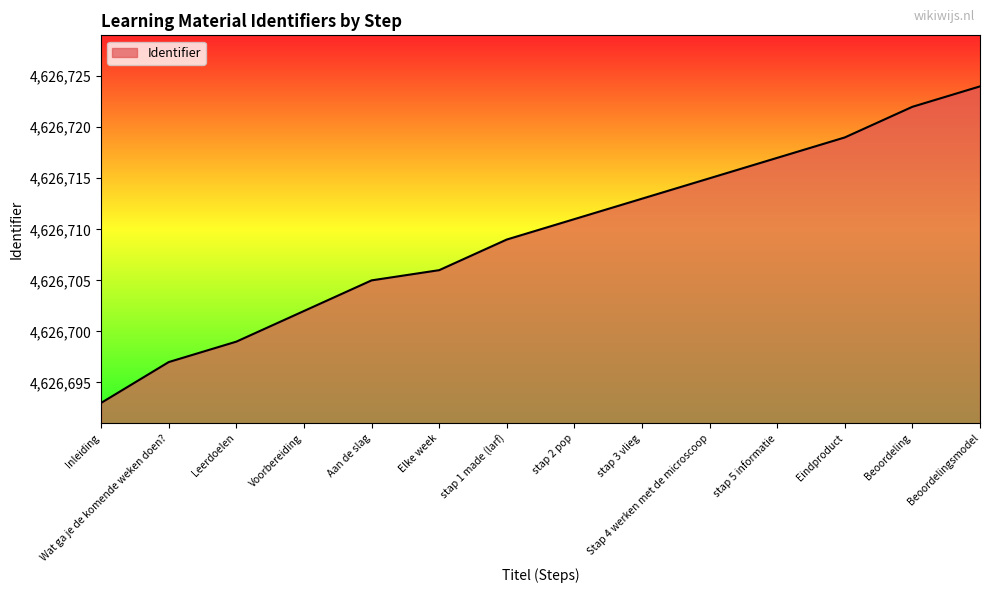

Reading right to left, list all the values displayed in this chart.

Beoordelingsmodel=4626724	Beoordeling=4626722	Eindproduct=4626719	stap 5 informatie=4626717	Stap 4 werken met de microscoop=4626715	stap 3 vlieg=4626713	stap 2 pop=4626711	stap 1 made (larf)=4626709	Elke week=4626706	Aan de slag=4626705	Voorbereiding=4626702	Leerdoelen=4626699	Wat ga je de komende weken doen?=4626697	Inleiding=4626693